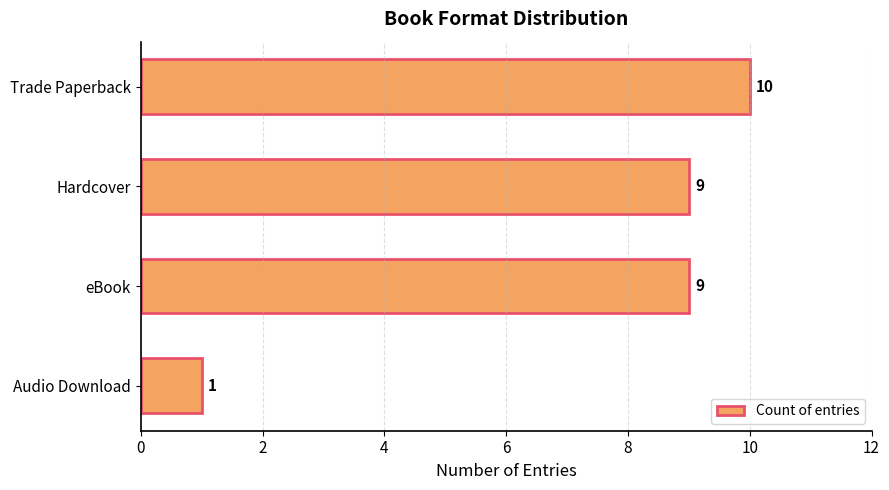

Reading top to bottom, what are all the values shown in this chart?

10	9	9	1